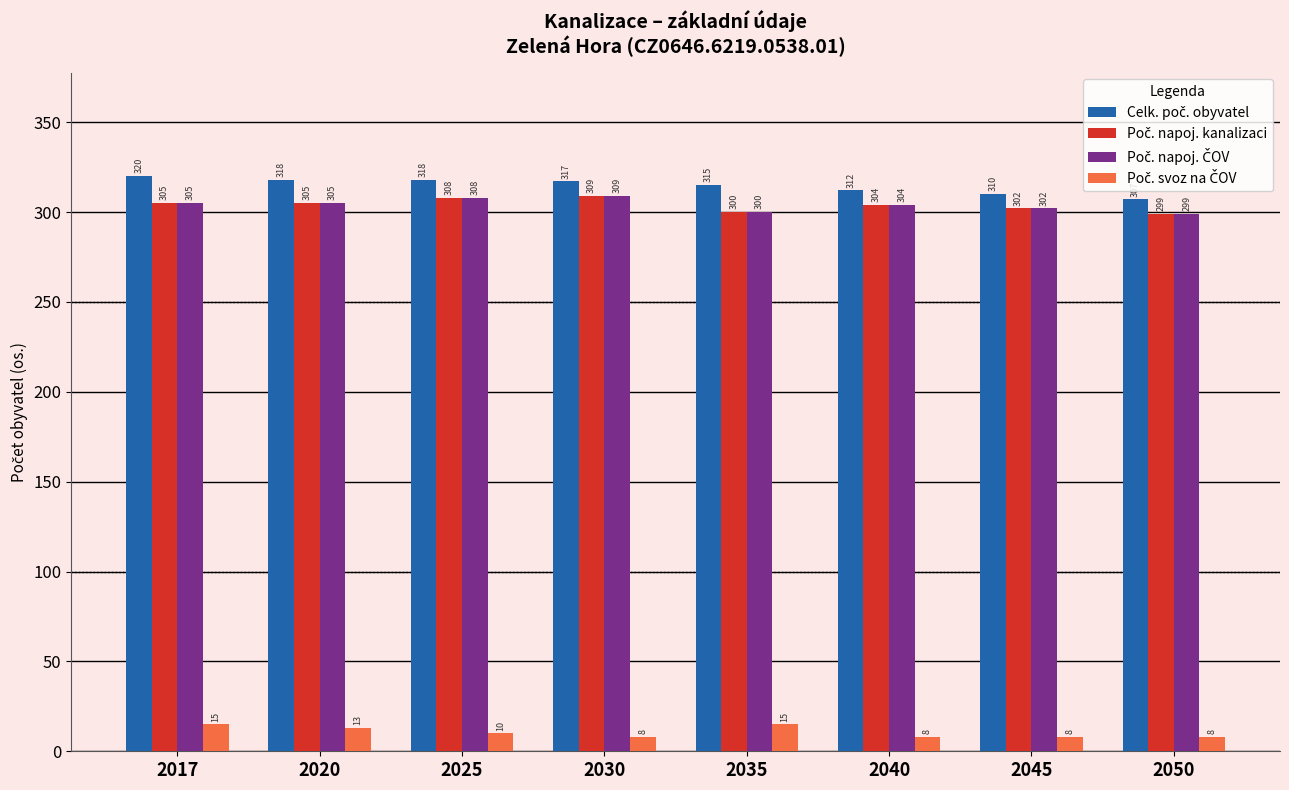

What is the difference between the highest and lowest values at 2045?

302